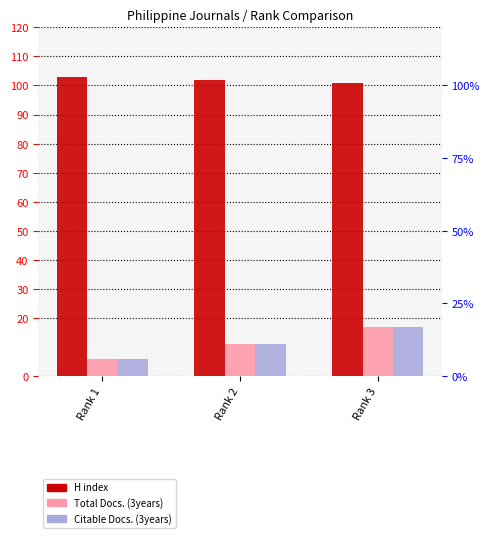

Rank the series by their maximum value, from highest to lowest.

H index, Total Docs. (3years), Citable Docs. (3years)